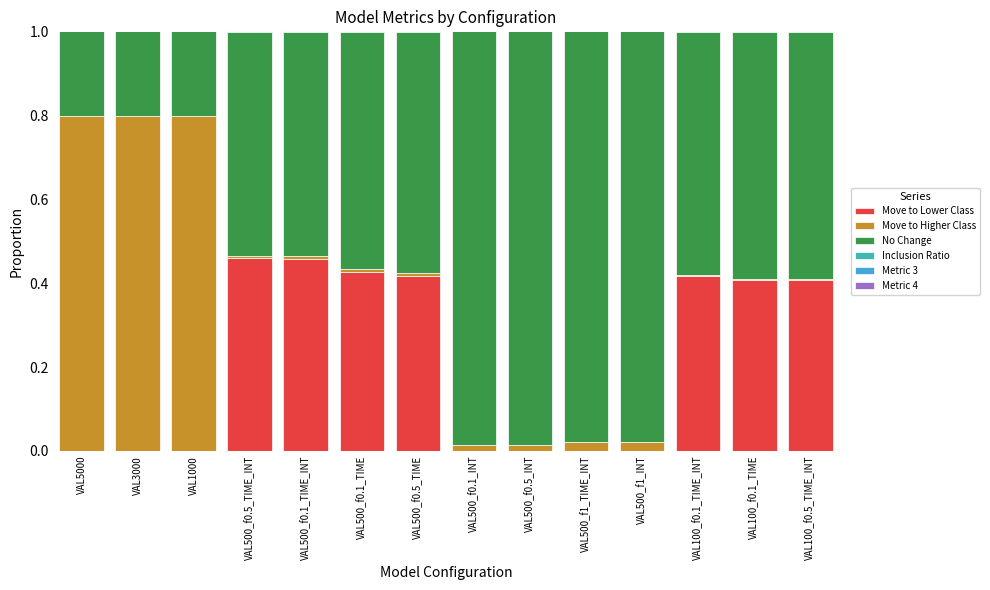

The value of Move to Lower Class at VAL100_f0.1_TIME is 0.7. True or false?

False